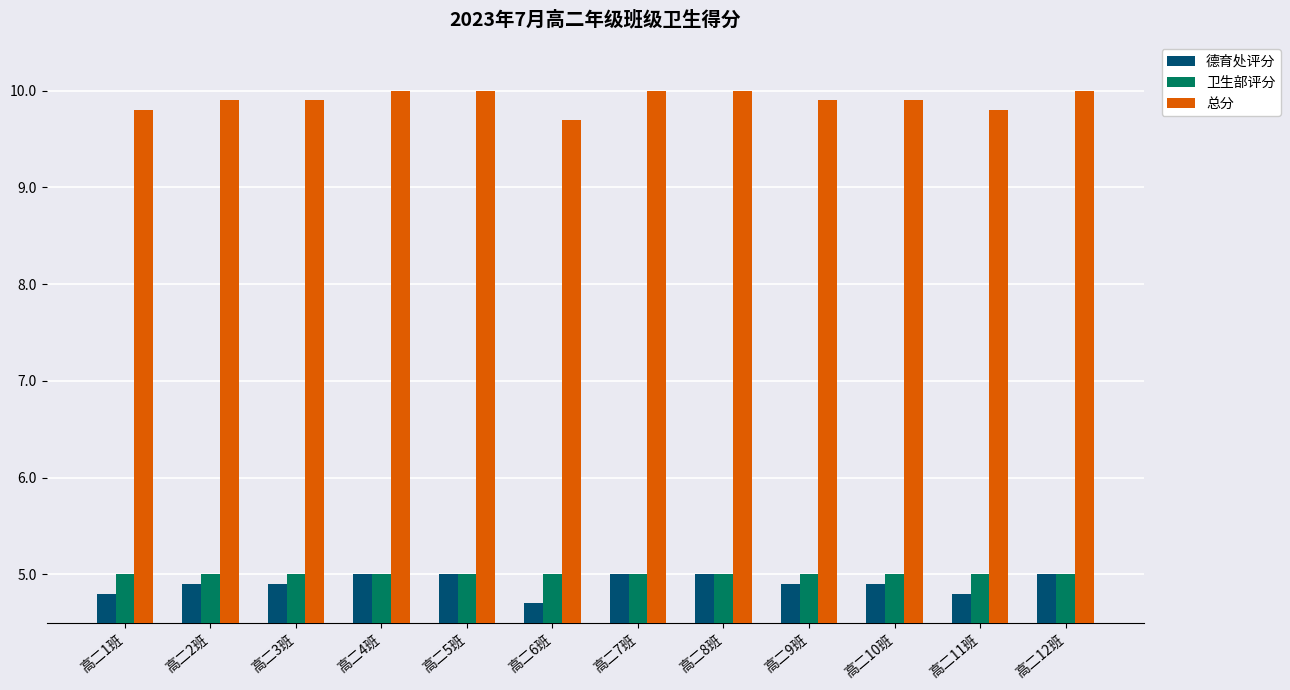

Is the value of 卫生部评分 at 高二7班 greater than the value of 总分 at 高二10班?

No